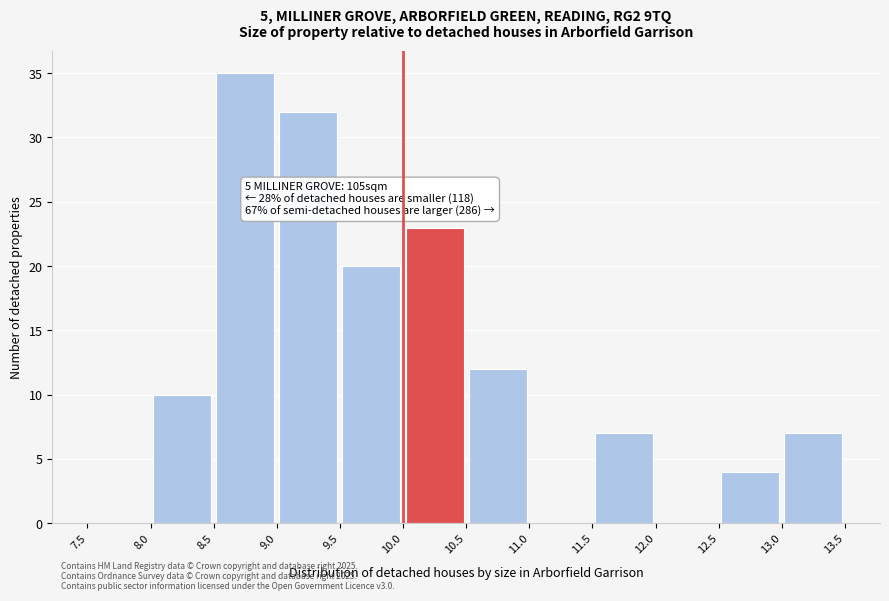

Over which range of the x-axis is the bar tallest?

8.5 to 9.0